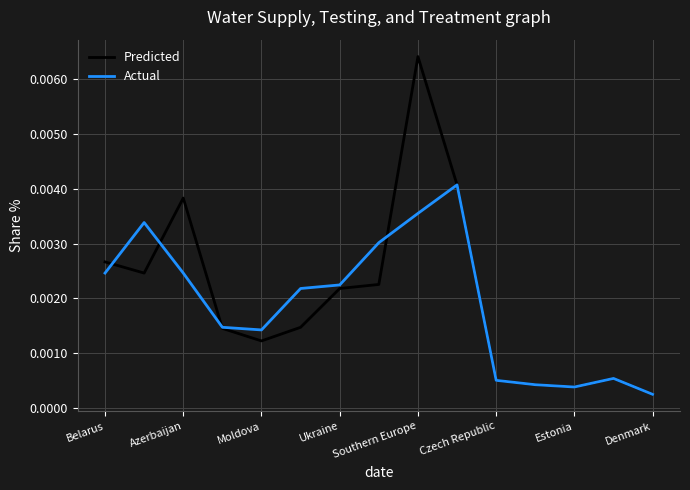

How many lines are shown in the chart?

2